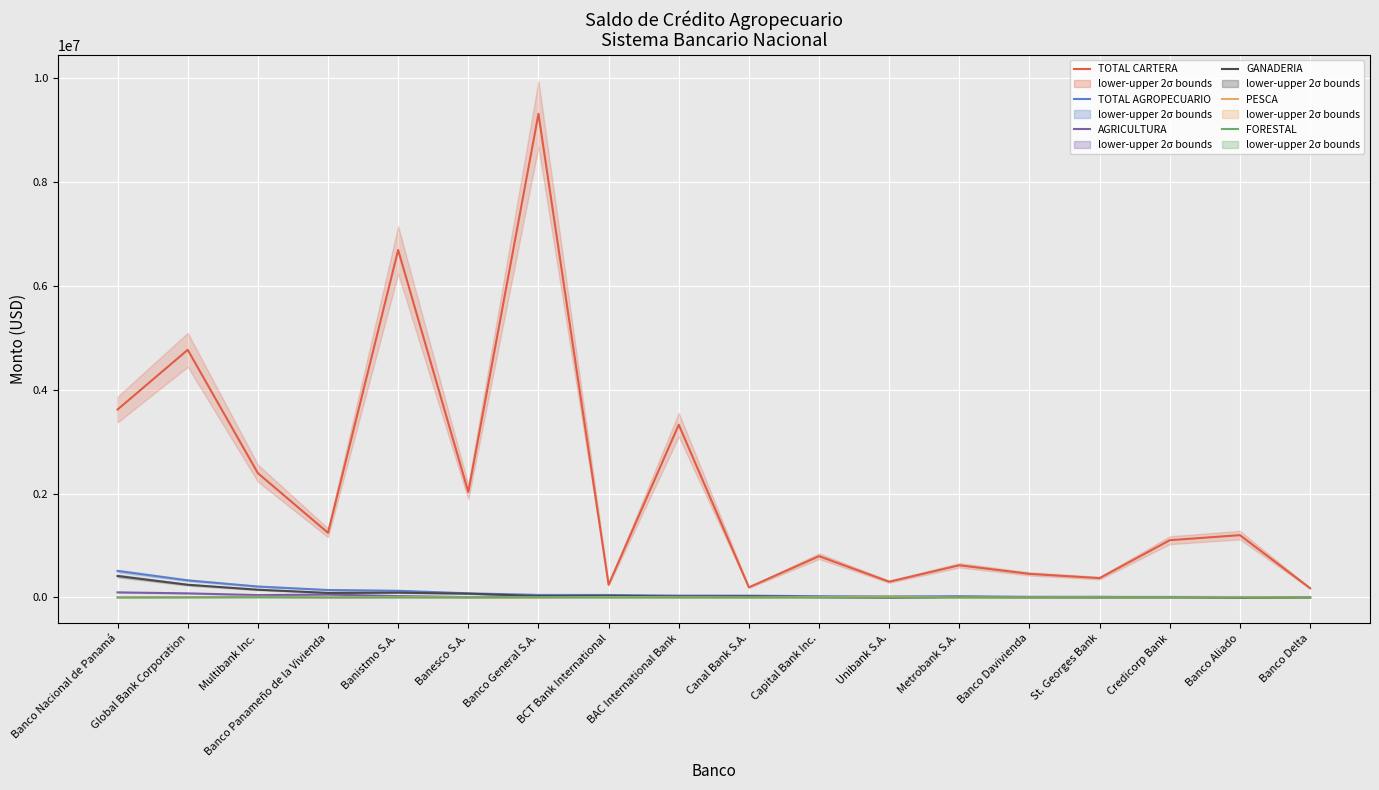

True or false: TOTAL AGROPECUARIO has more than 1 interior local peaks.

False